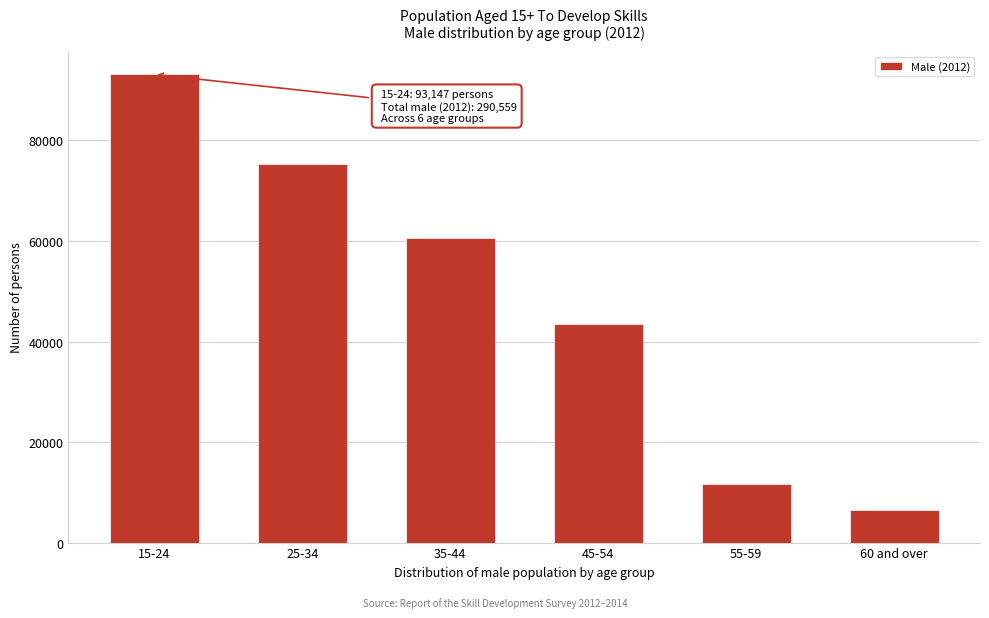

Reading left to right, what are all the values shown in this chart?

93147	75243	60547	43434	11728	6460